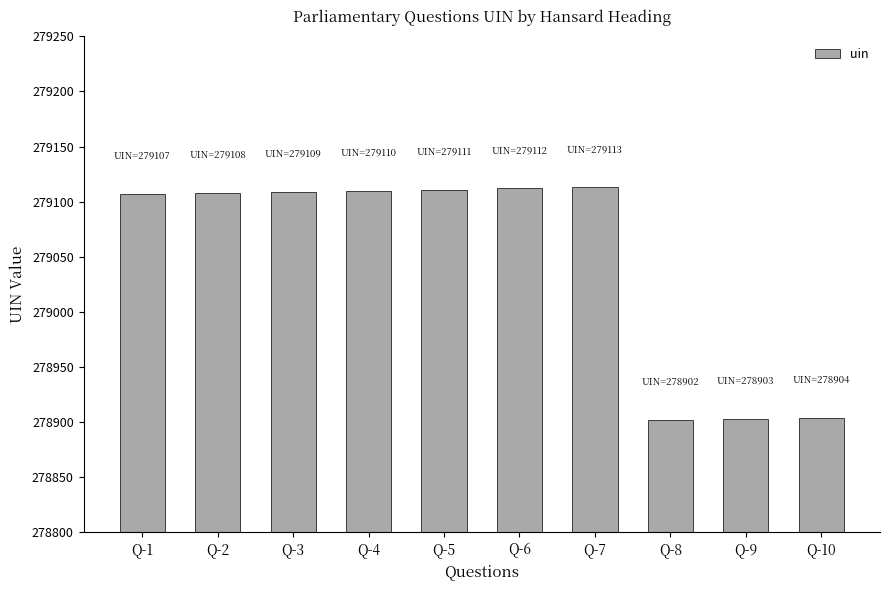

What is the value of the 9th bar from the left?

278903